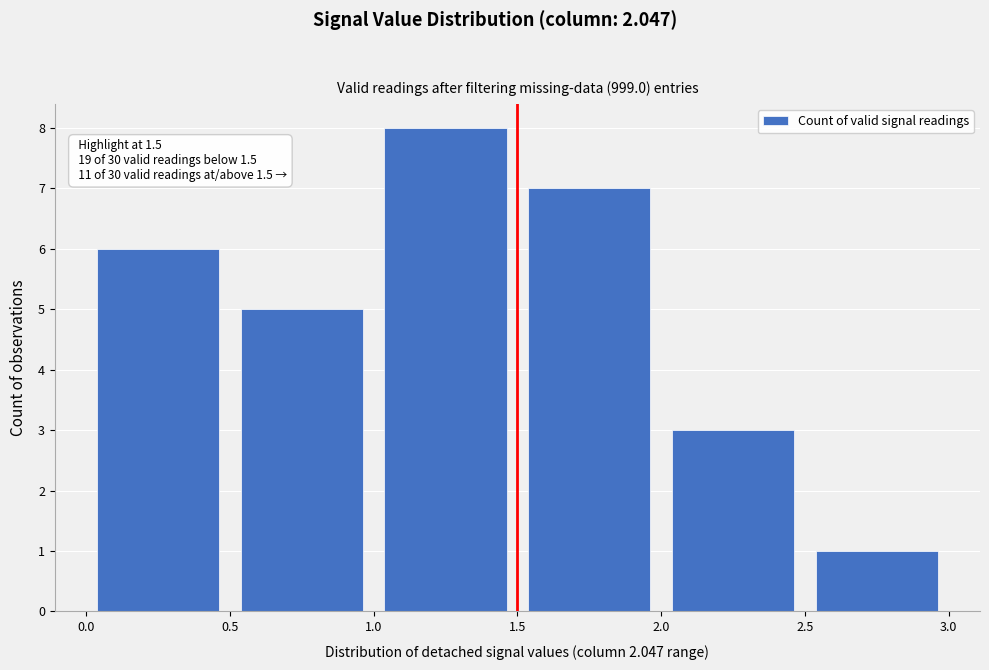

Which range on the x-axis has the tallest bar?

1.0 to 1.5